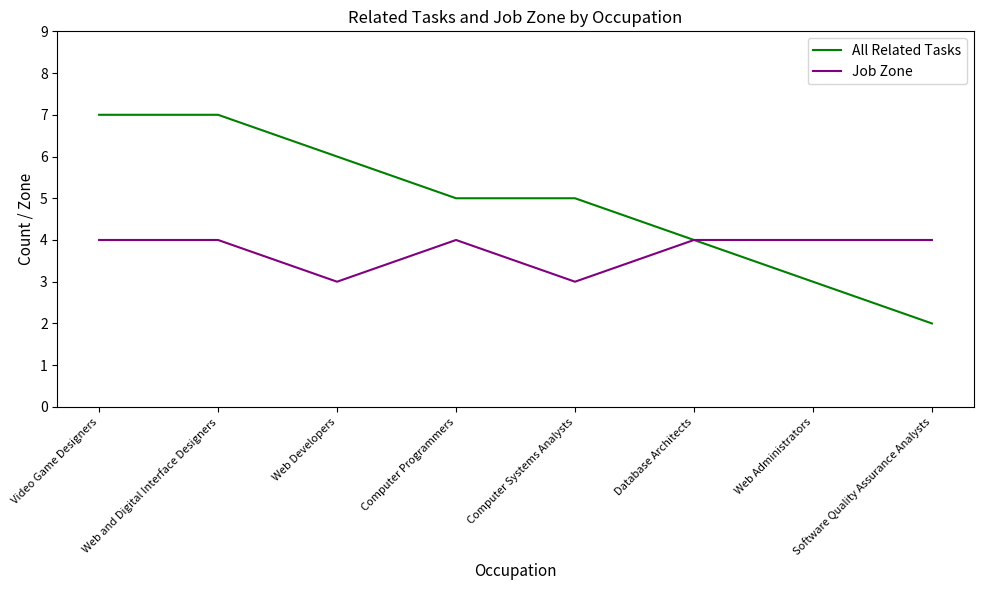

What is the greatest value displayed?

7